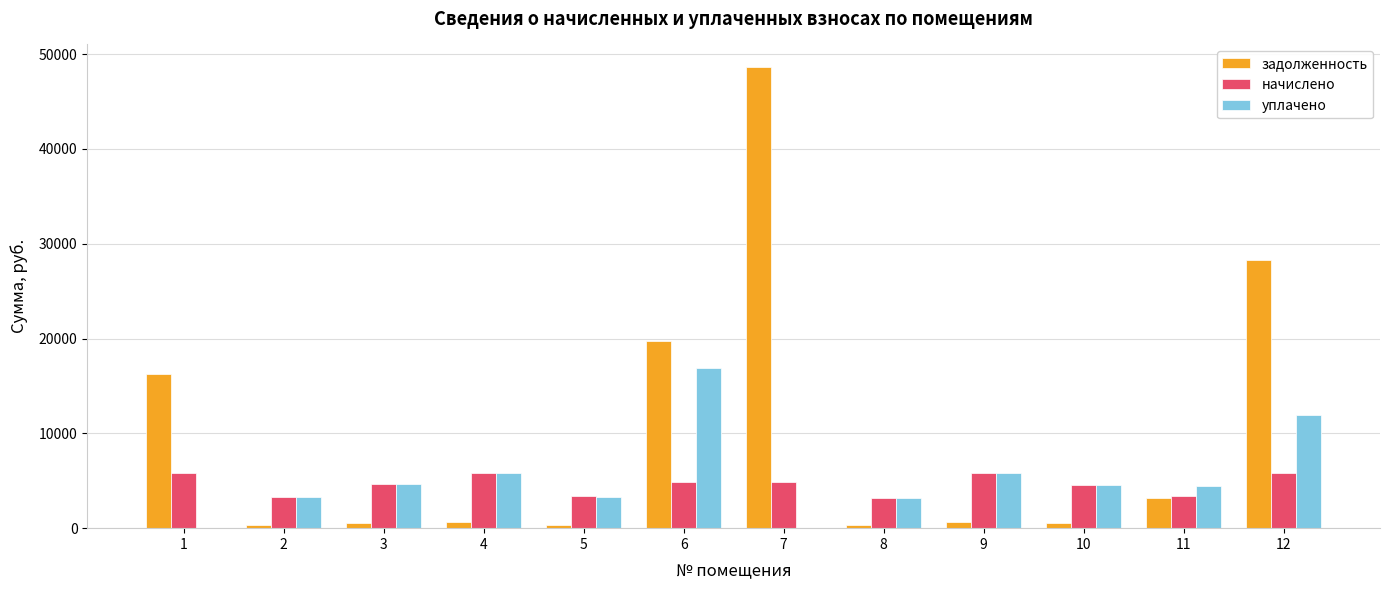

What is the total value across all series at 1?

22079.7